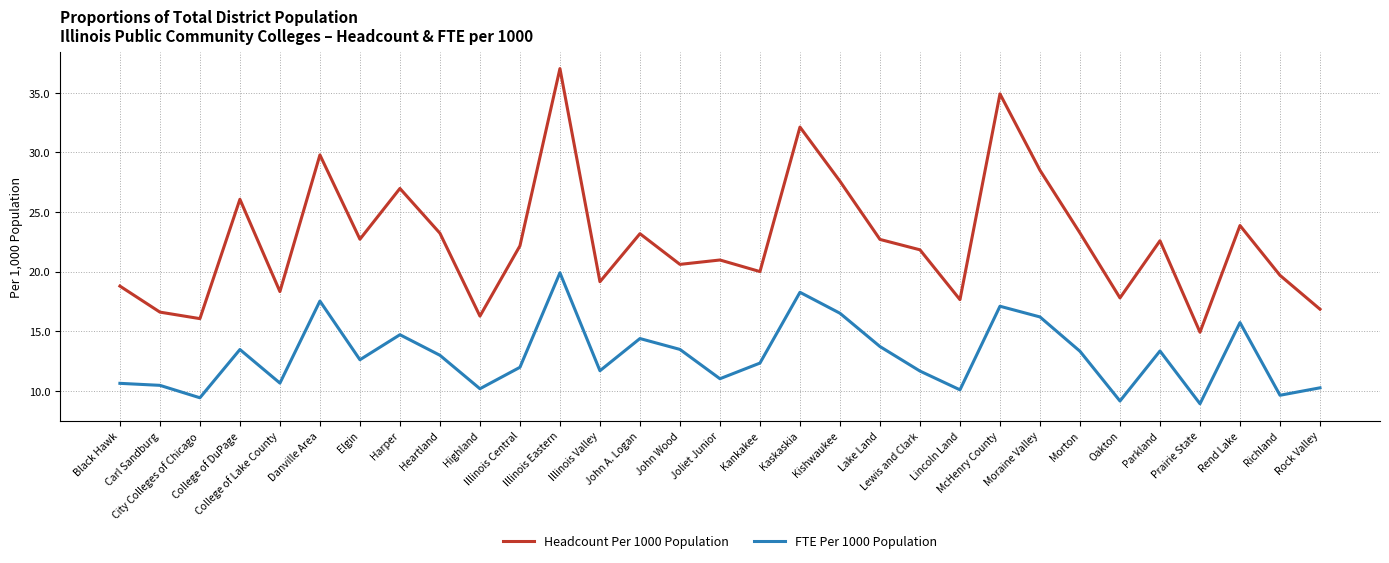

Rank the series at Richland from highest to lowest value.

Headcount Per 1000 Population, FTE Per 1000 Population